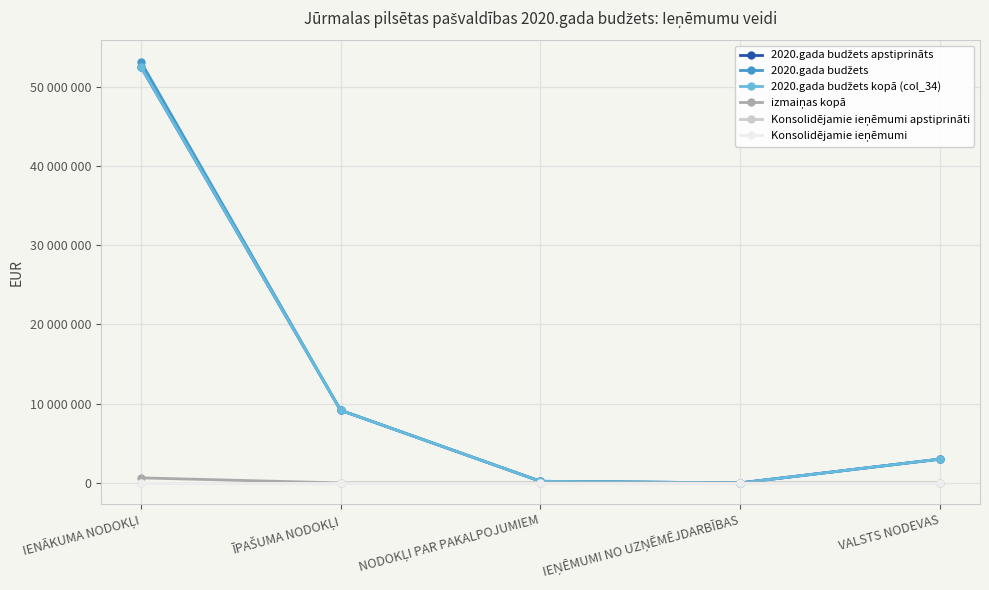

True or false: Konsolidējamie ieņēmumi and 2020.gada budžets kopā (col_34) intersect in this chart.

False